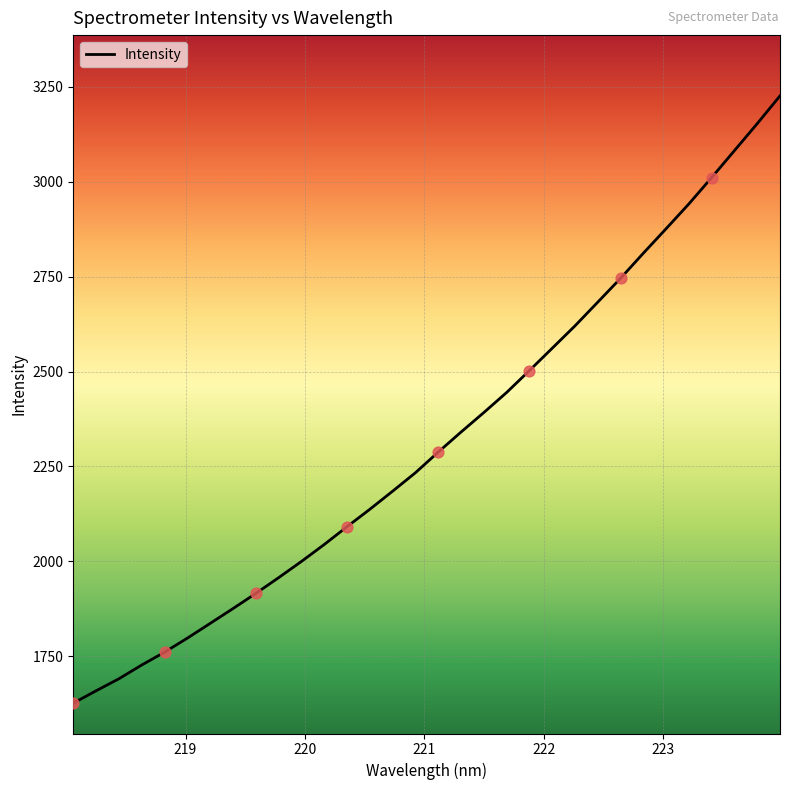

What is the maximum value shown in the chart?

3226.2